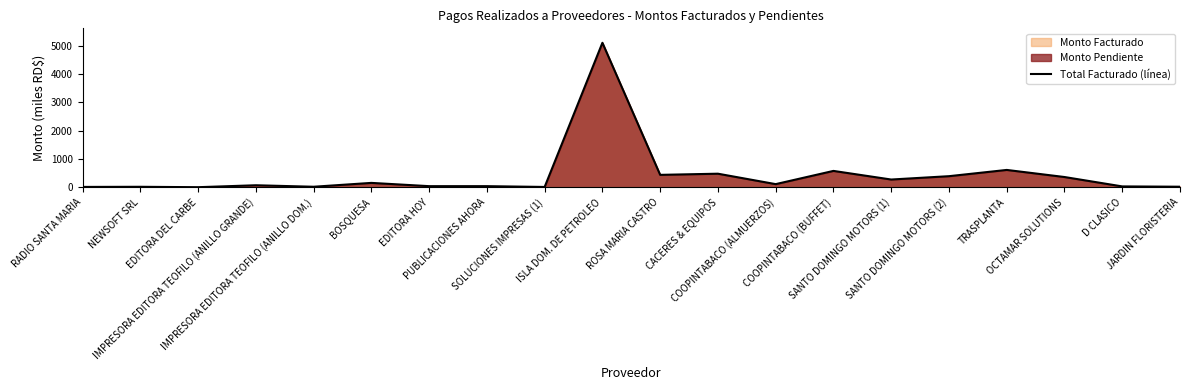

Reading right to left, extract all data points from this chart.

JARDIN FLORISTERIA=23.0	D CLASICO=33.7	OCTAMAR SOLUTIONS=364.9	TRASPLANTA=615.0	SANTO DOMINGO MOTORS (2)=394.3	SANTO DOMINGO MOTORS (1)=276.5	COOPINTABACO (BUFFET)=580.5	COOPINTABACO (ALMUERZOS)=114.0	CACERES & EQUIPOS=482.0	ROSA MARIA CASTRO=441.0	ISLA DOM. DE PETROLEO=5099.6	SOLUCIONES IMPRESAS (1)=14.6	PUBLICACIONES AHORA=42.5	EDITORA HOY=42.5	BOSQUESA=157.8	IMPRESORA EDITORA TEOFILO (ANILLO DOM.)=21.8	IMPRESORA EDITORA TEOFILO (ANILLO GRANDE)=74.3	EDITORA DEL CARBE=6.2	NEWSOFT SRL=20.2	RADIO SANTA MARIA=15.6